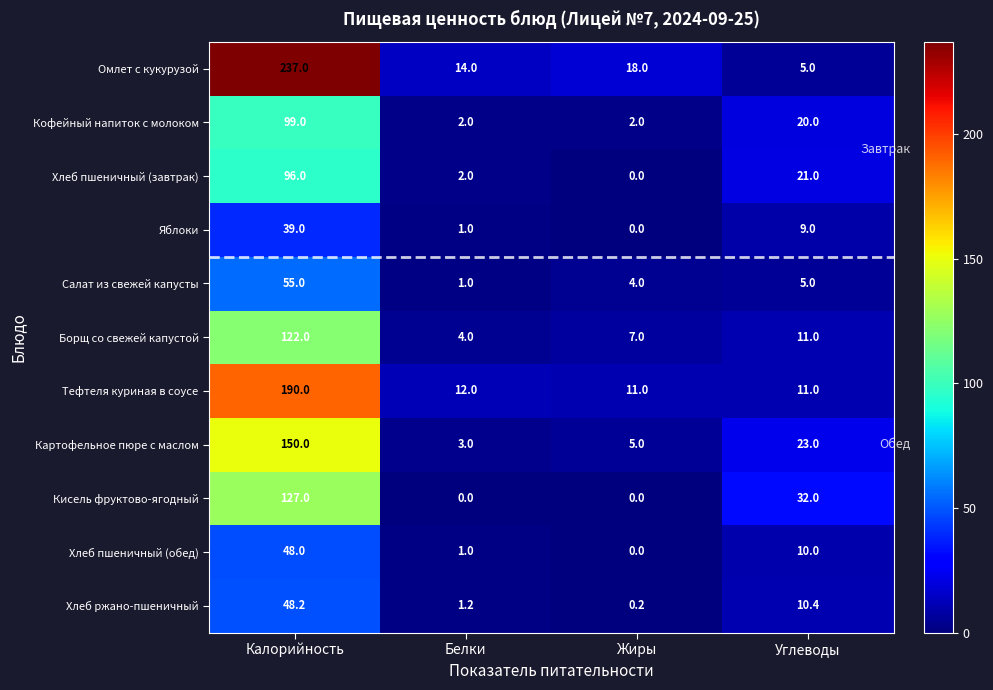

At which category is the sum across all series the highest?

Калорийность